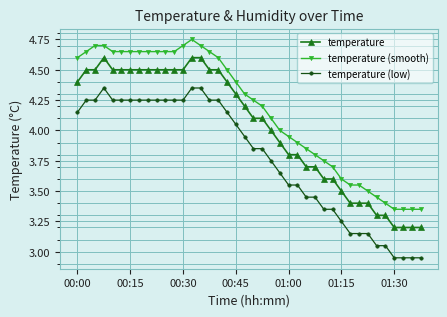

Which series has the largest total across all categories?

temperature (smooth)